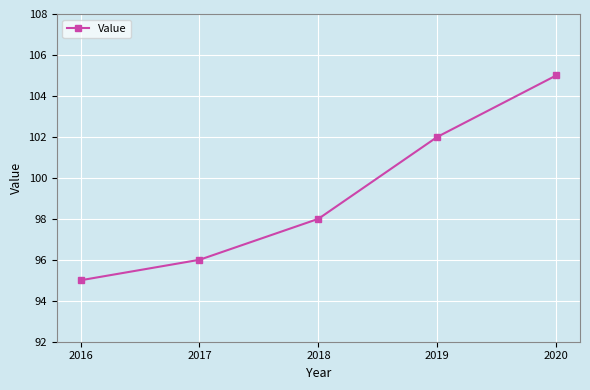

The value at 2018 is 156. True or false?

False